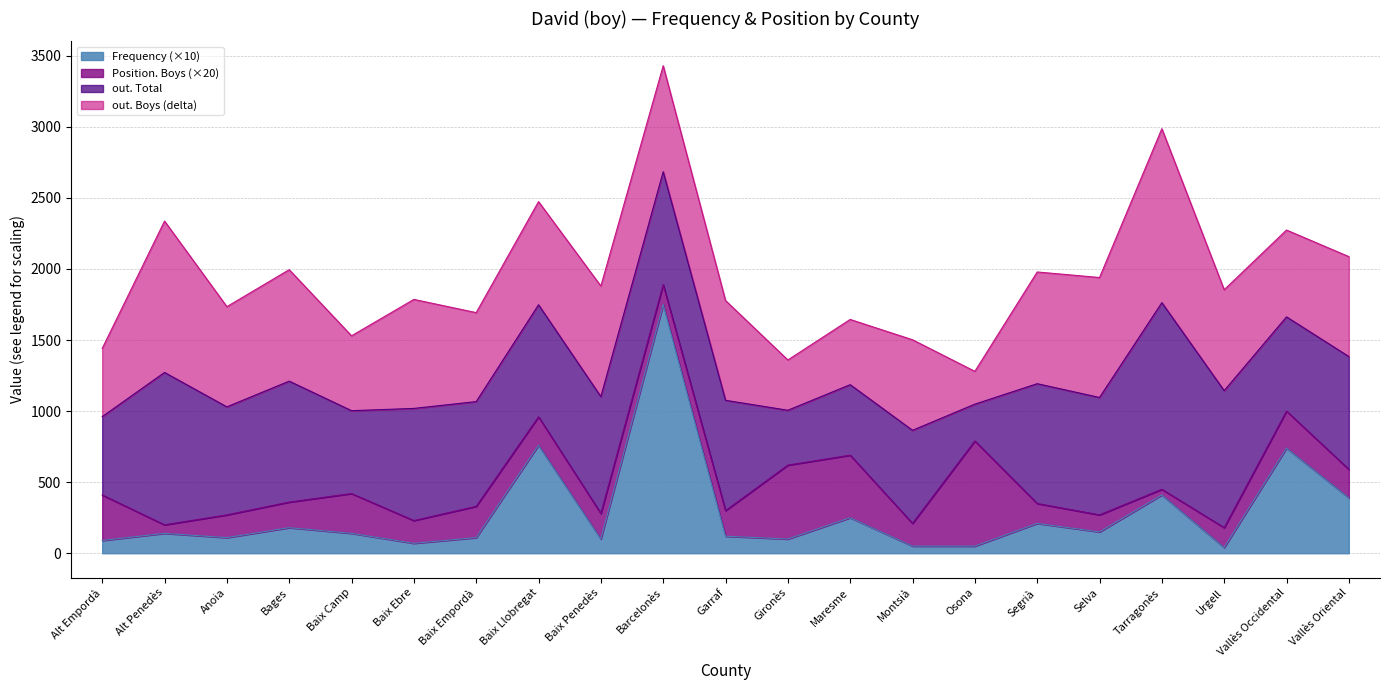

What is the value of the Frequency point at the 13th from the left?

25